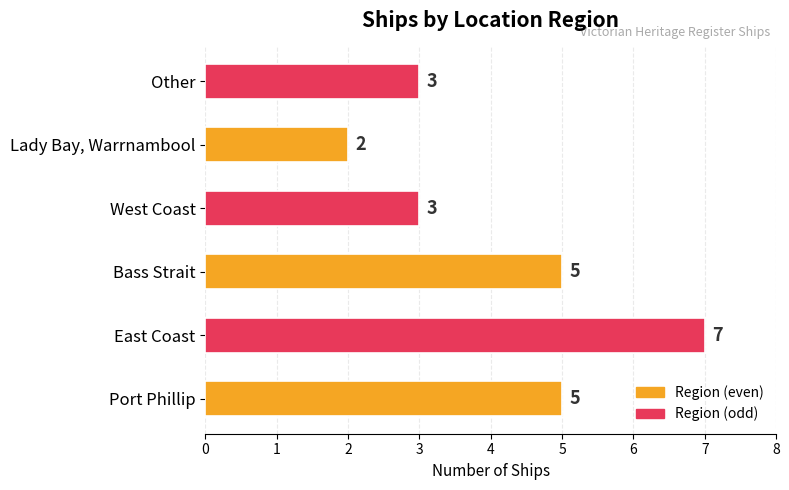

Approximately how many times larger is the value at East Coast compared to Bass Strait?

1.4